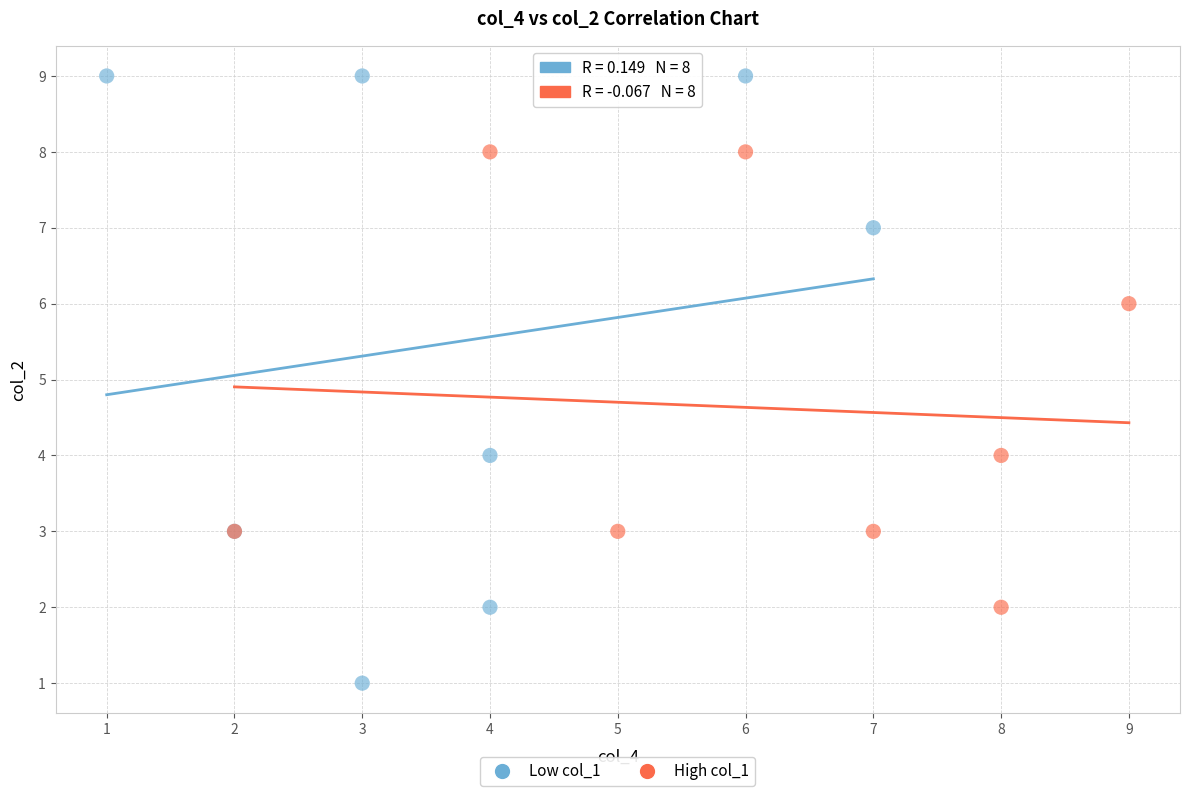

What are all the series names shown in the legend?

Low col_1, High col_1